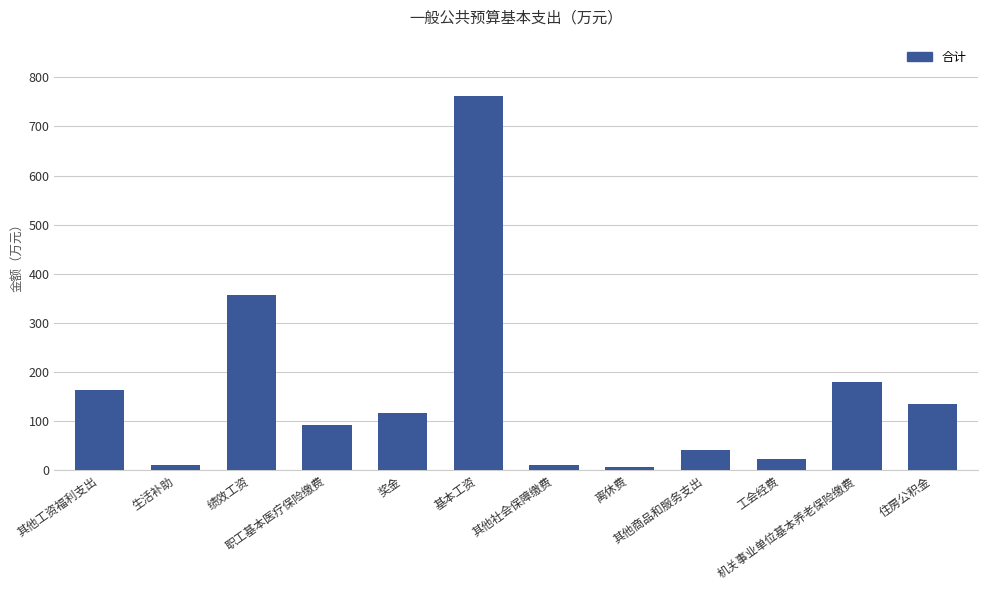

What is the difference between the maximum and minimum values?

756.9